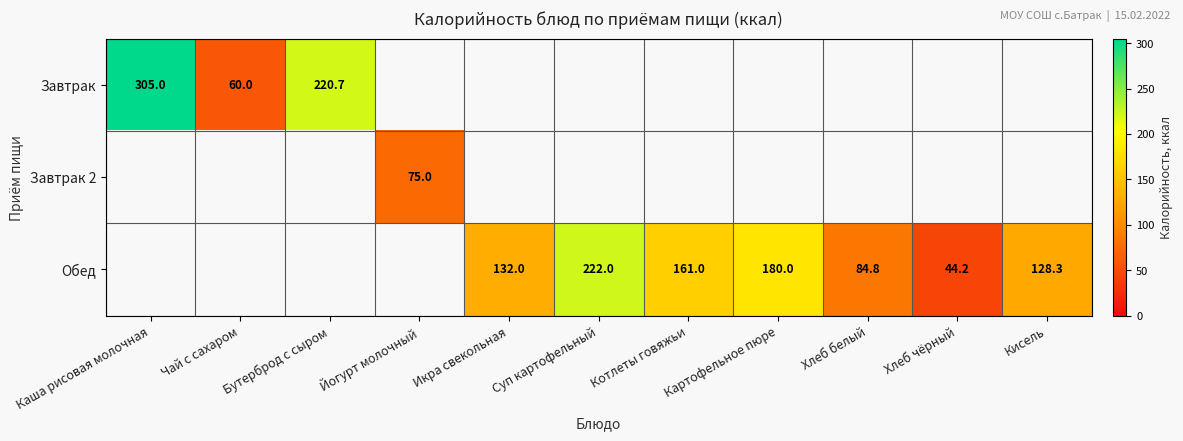

The Завтрак series shows 305.0 at Каша рисовая молочная. True or false?

True